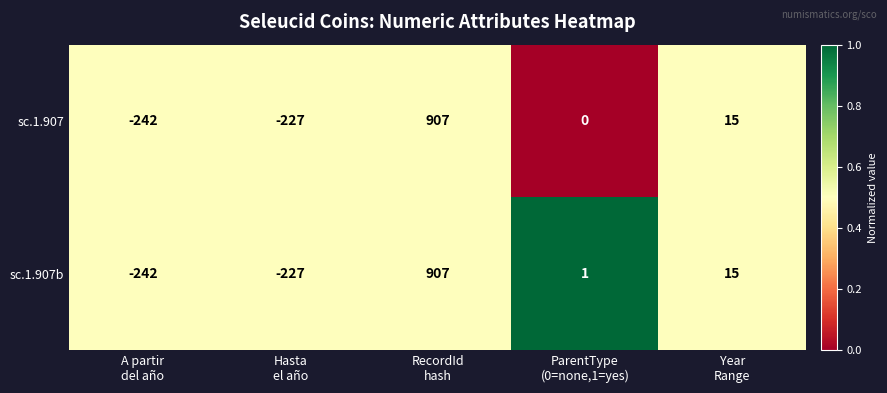

Reading left to right, extract all data points from this chart.

sc.1.907: -242	-227	907	0	15
sc.1.907b: -242	-227	907	1	15